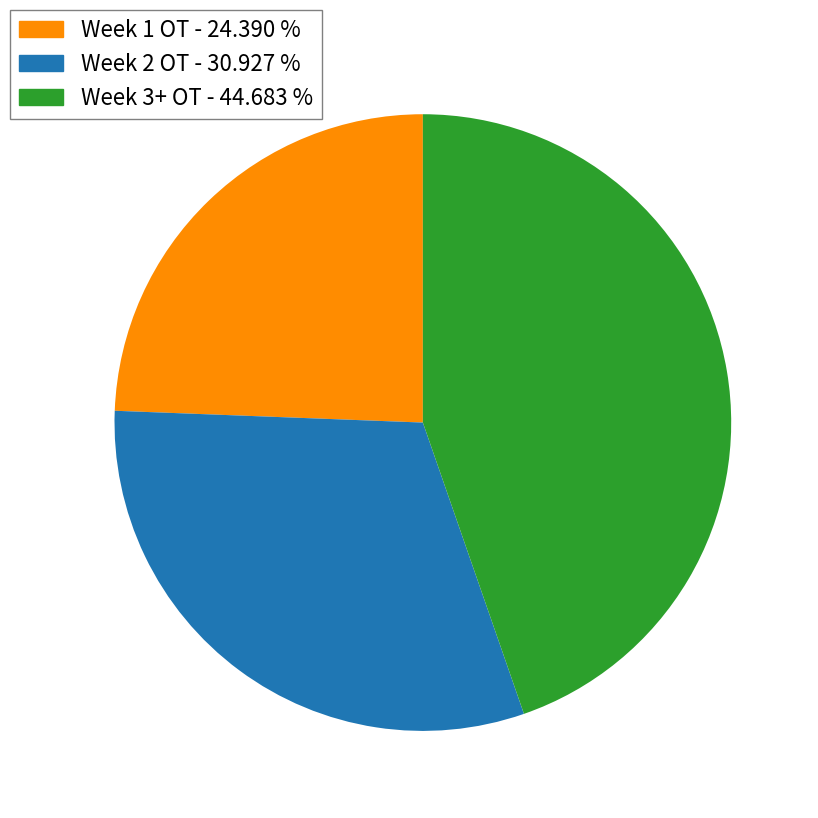

Is there a majority slice in this chart?

No